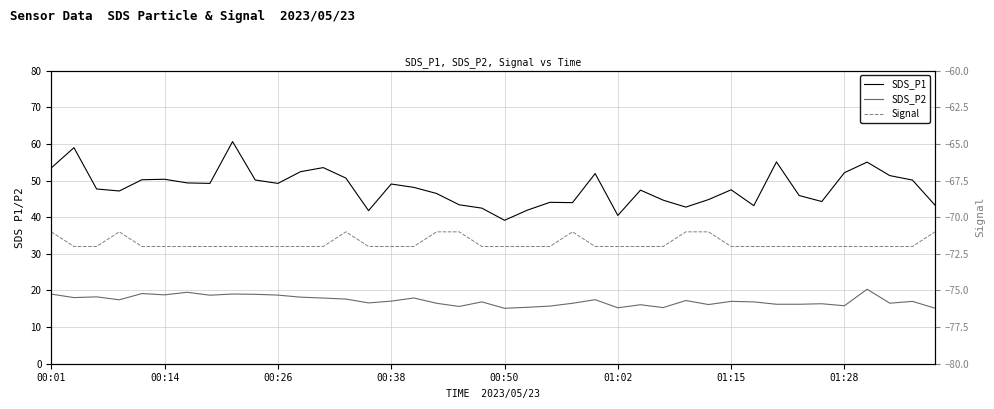

What is the difference between the SDS_P2 values at 26 and 9?

2.8